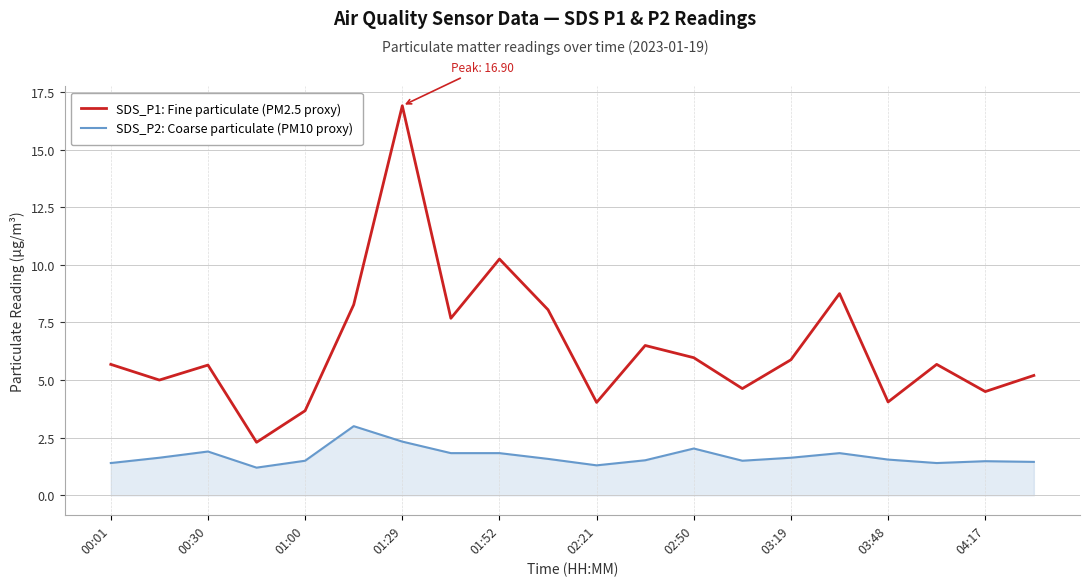

True or false: SDS_P2: Coarse particulate (PM10 proxy) and SDS_P1: Fine particulate (PM2.5 proxy) intersect in this chart.

False